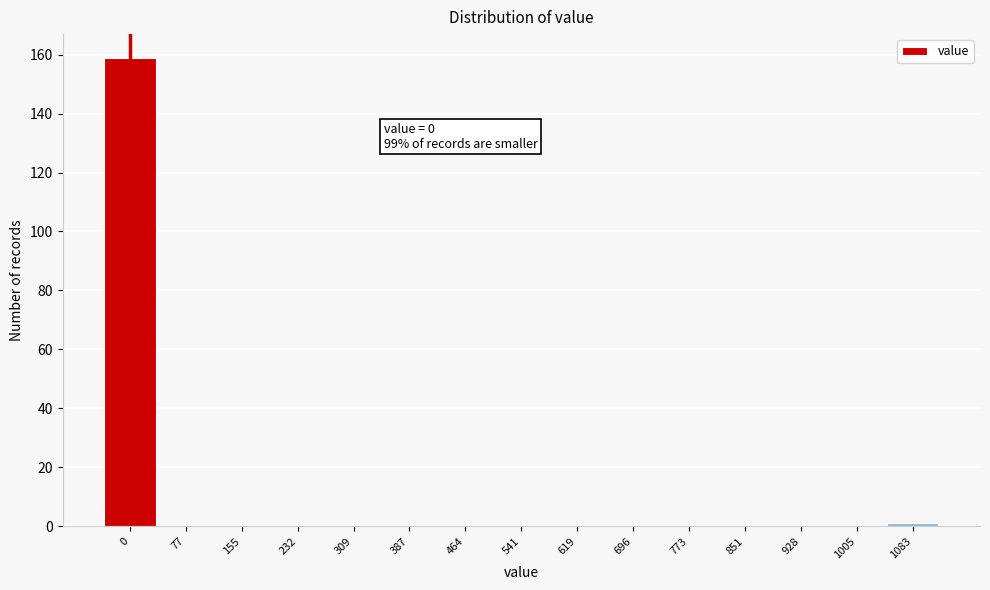

Reading left to right, what are all the values shown in this chart?

0=159	77=0	155=0	232=0	309=0	387=0	464=0	541=0	619=0	696=0	773=0	851=0	928=0	1005=0	1083=1